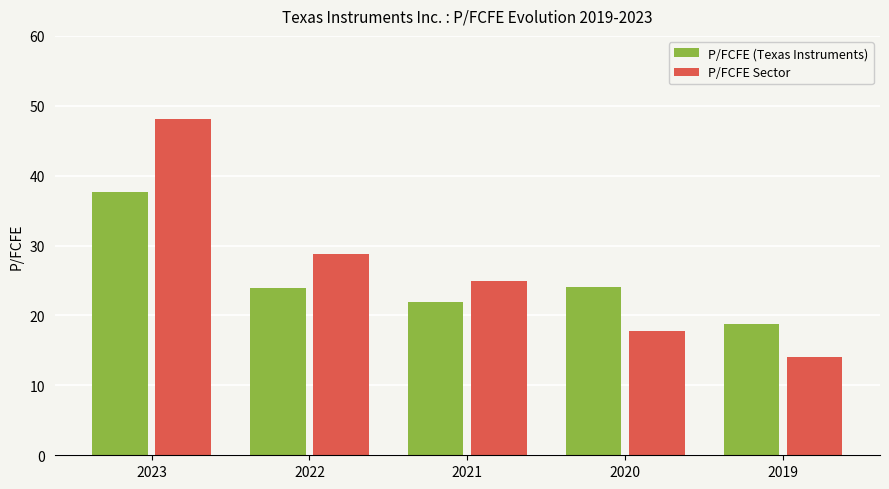

The value of P/FCFE Sector at 2021 is 38.1. True or false?

False